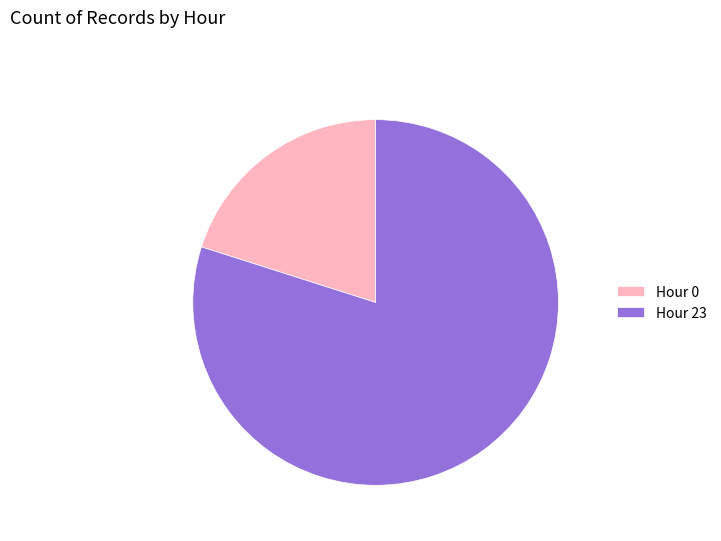

What is the majority slice?

Hour 23